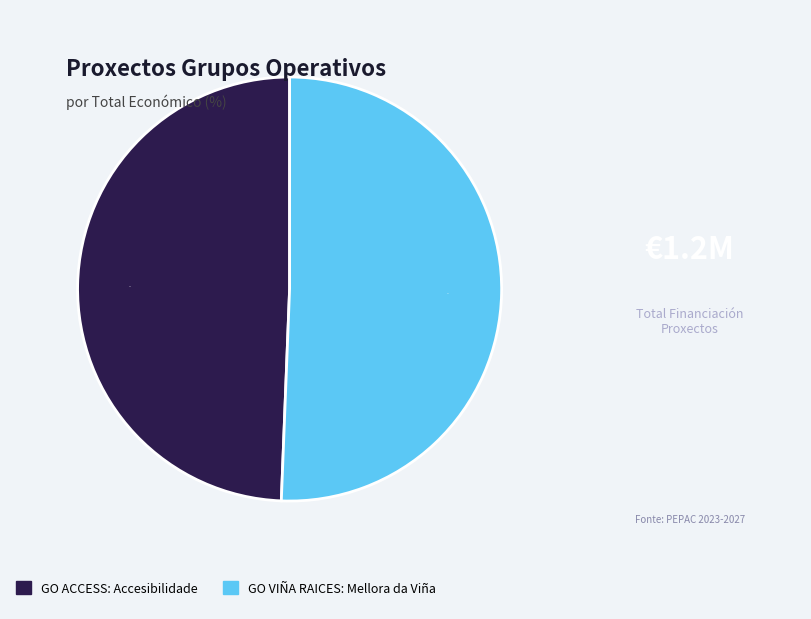

What is the largest slice in the pie chart?

GO VIÑA RAICES: Mellora da Viña